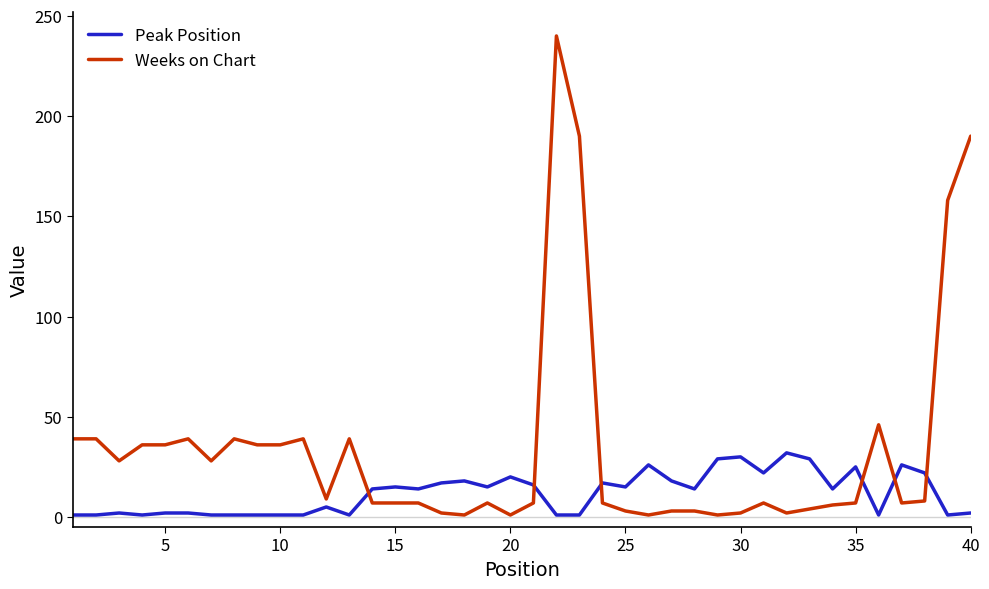

True or false: Weeks on Chart and Peak Position cross at least once.

True